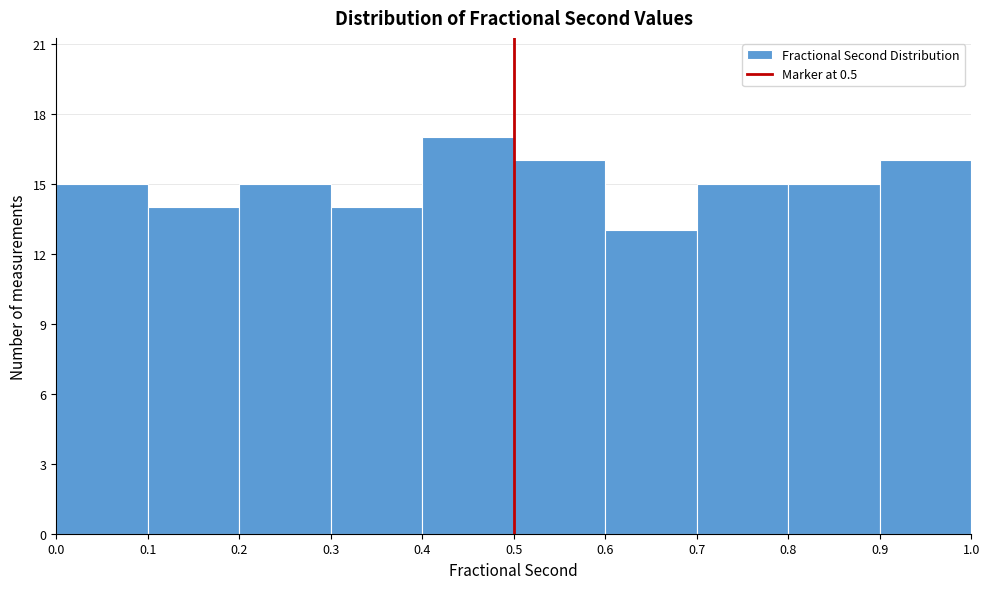

Reading left to right, transcribe this chart: for each bar, give the range it covers on the x-axis and its height. The values are not printed on the chart, so give them approximately, as read against the axis.

0.0 to 0.1: 15
0.1 to 0.2: 14
0.2 to 0.3: 15
0.3 to 0.4: 14
0.4 to 0.5: 17
0.5 to 0.6: 16
0.6 to 0.7: 13
0.7 to 0.8: 15
0.8 to 0.9: 15
0.9 to 1.0: 16